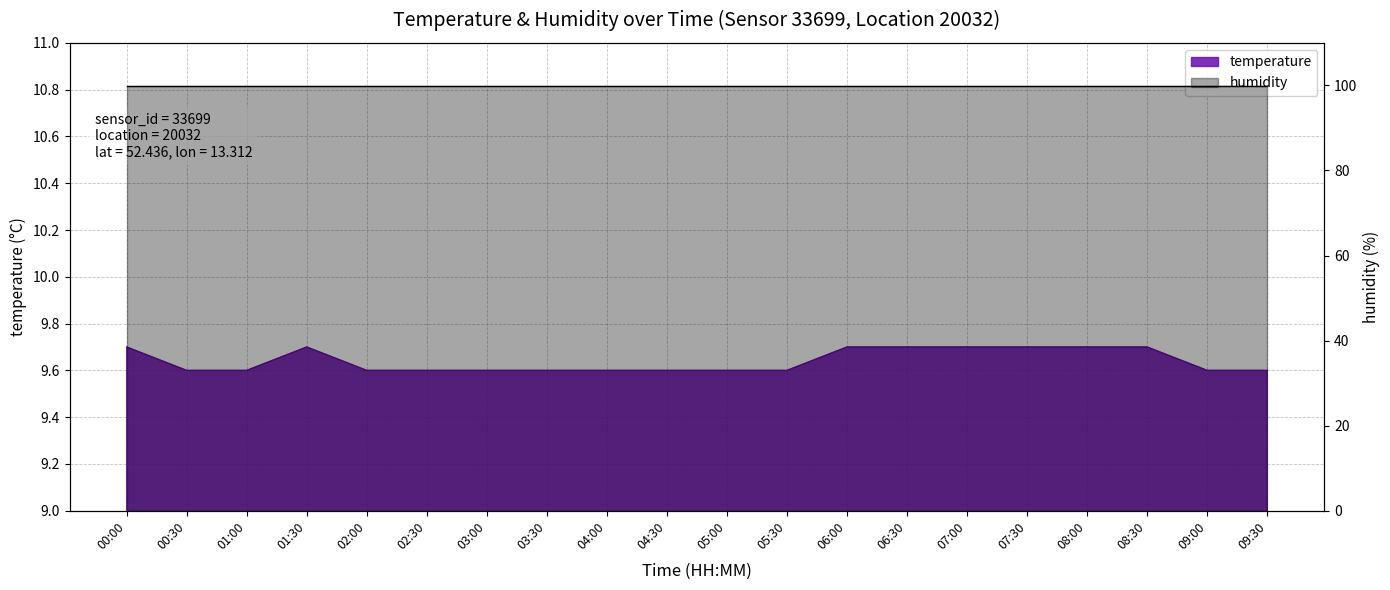

How many points are higher than both their immediate neighbors (excluding endpoints)?

1